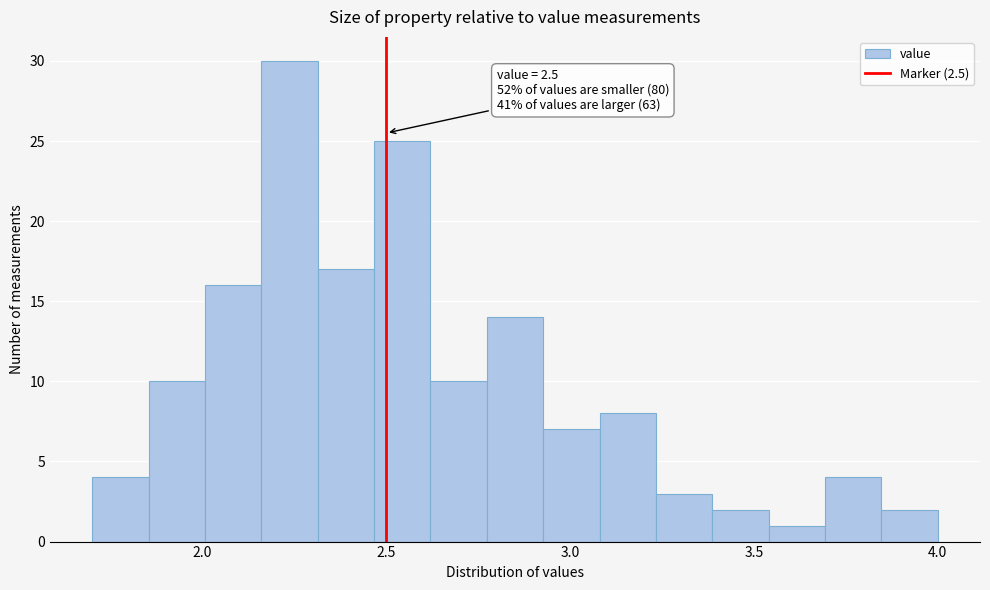

Read against the x-axis, roughly where is the centre of the tallest bar?

2.25